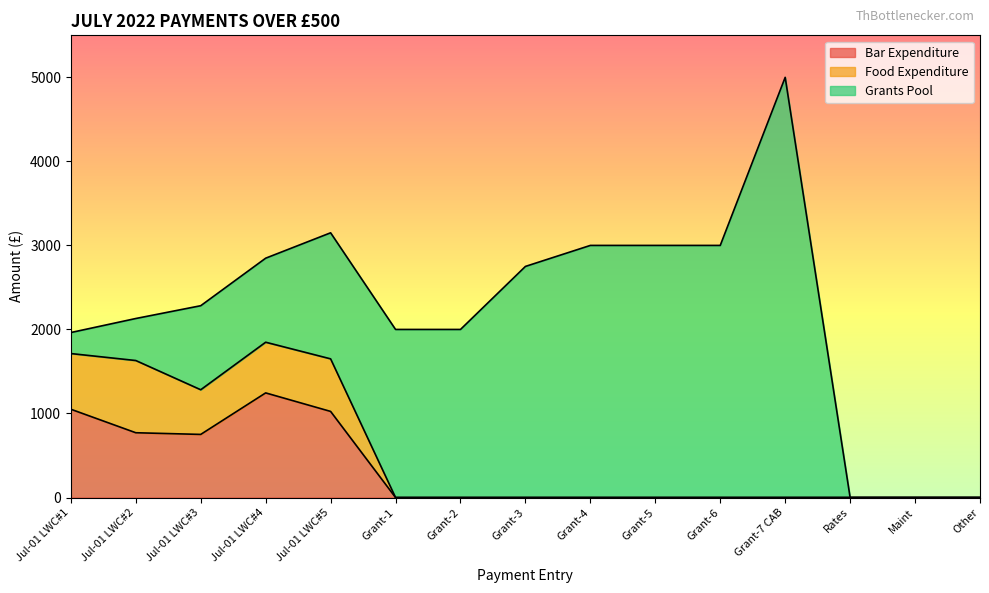

At Grant-5, list the series in order from largest to smallest.

Grants Pool, Bar Expenditure, Food Expenditure